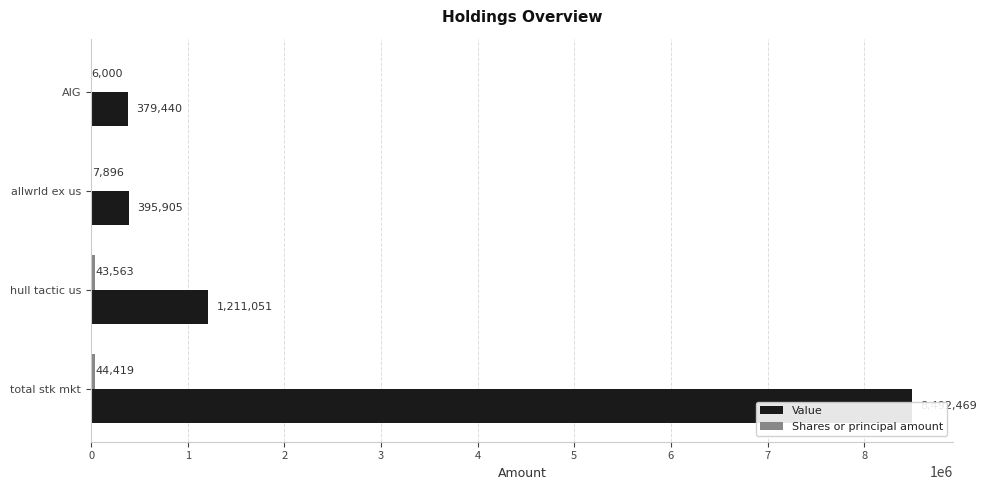

How many groups of bars are there?

4